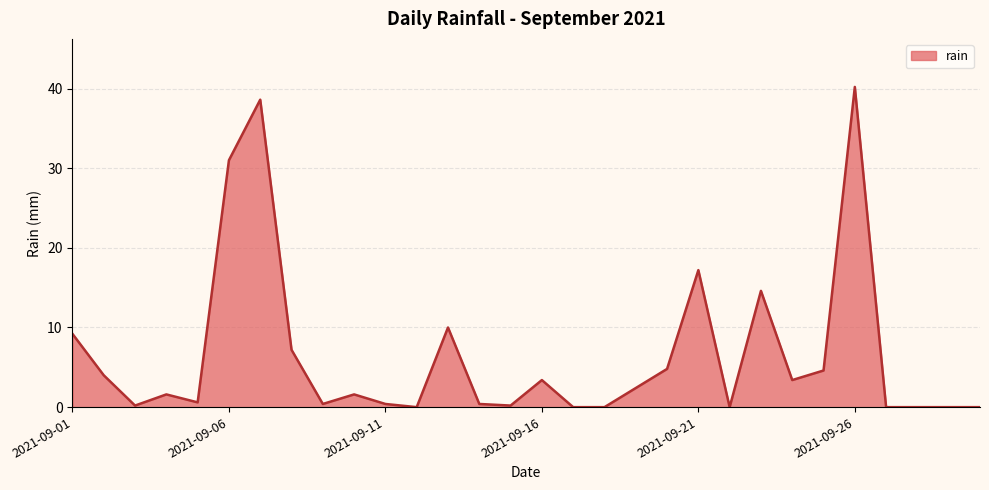

Reading right to left, what are all the values shown in this chart?

0.0	0.0	0.0	0.0	40.2	4.6	3.4	14.6	0.0	17.2	4.8	2.4	0.0	0.0	3.4	0.2	0.4	10.0	0.0	0.4	1.6	0.4	7.2	38.6	31.0	0.6	1.6	0.2	4.0	9.2